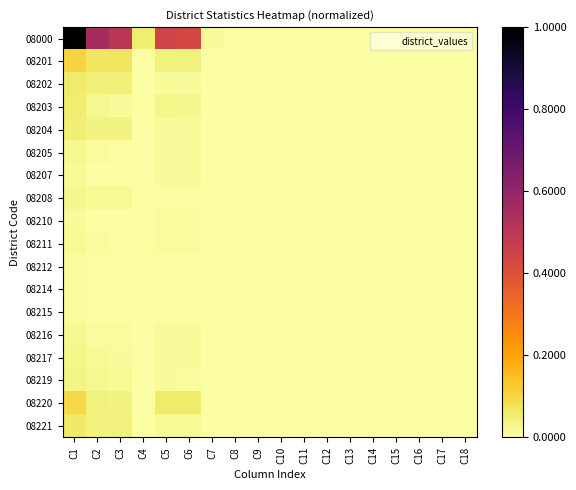

What is the difference between the highest and lowest values at C2?

0.6